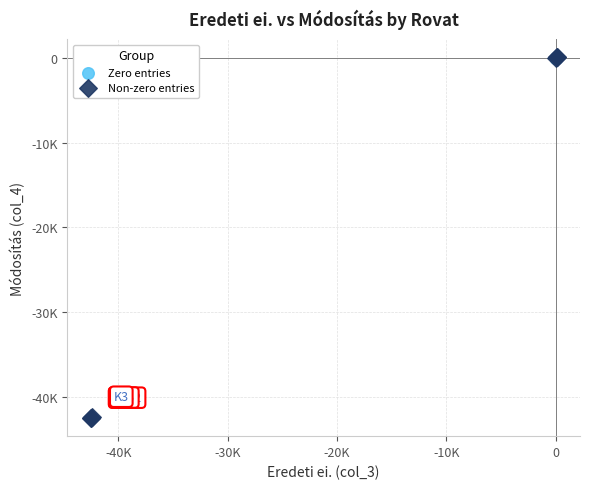

What are all the series names shown in the legend?

Zero entries, Non-zero entries